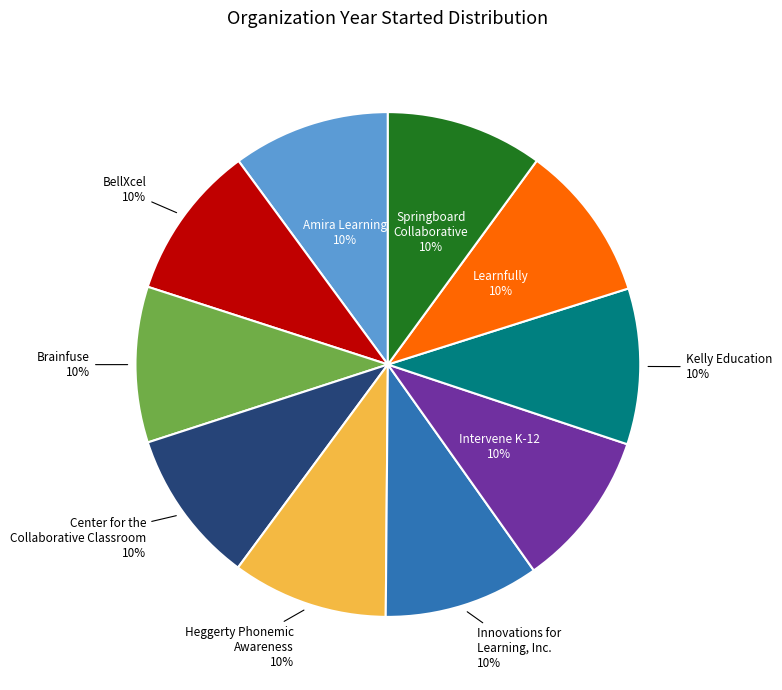

Does any single category account for the majority?

No